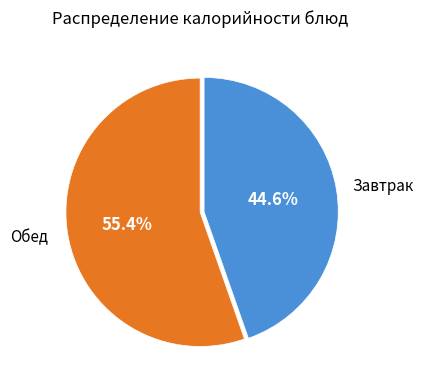

Is there any slice that represents more than half of the pie?

Yes